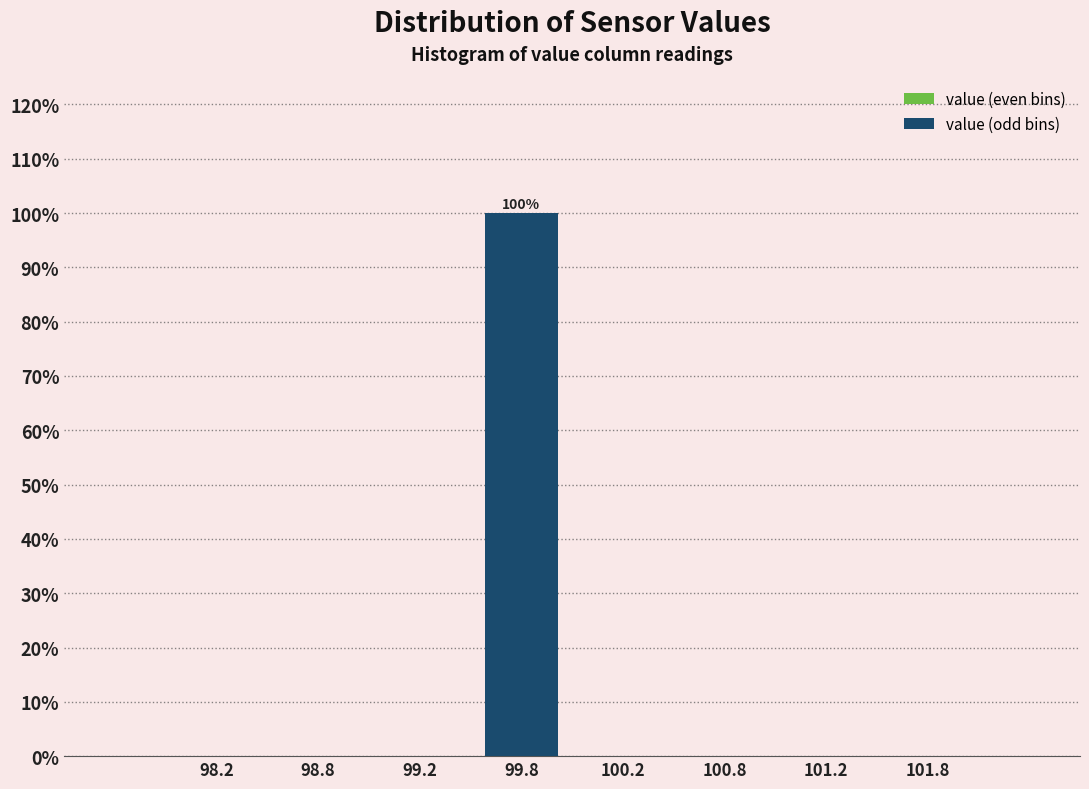

Reading left to right, transcribe all the data shown in this chart.

98.8=0	99.8=100	100.8=0	101.8=0